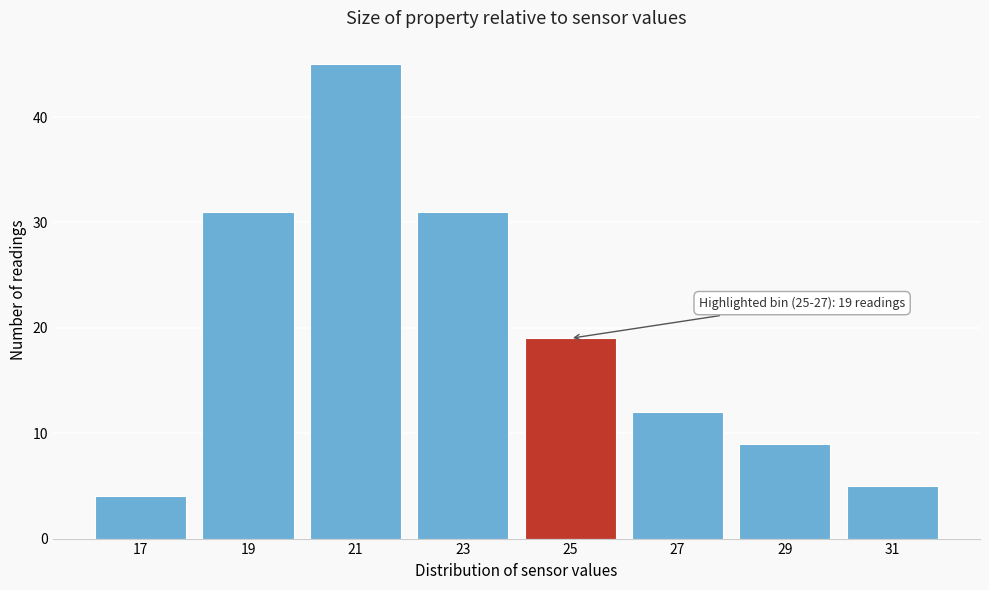

Reading left to right, extract all data points from this chart.

17=4	19=31	21=45	23=31	25=19	27=12	29=9	31=5